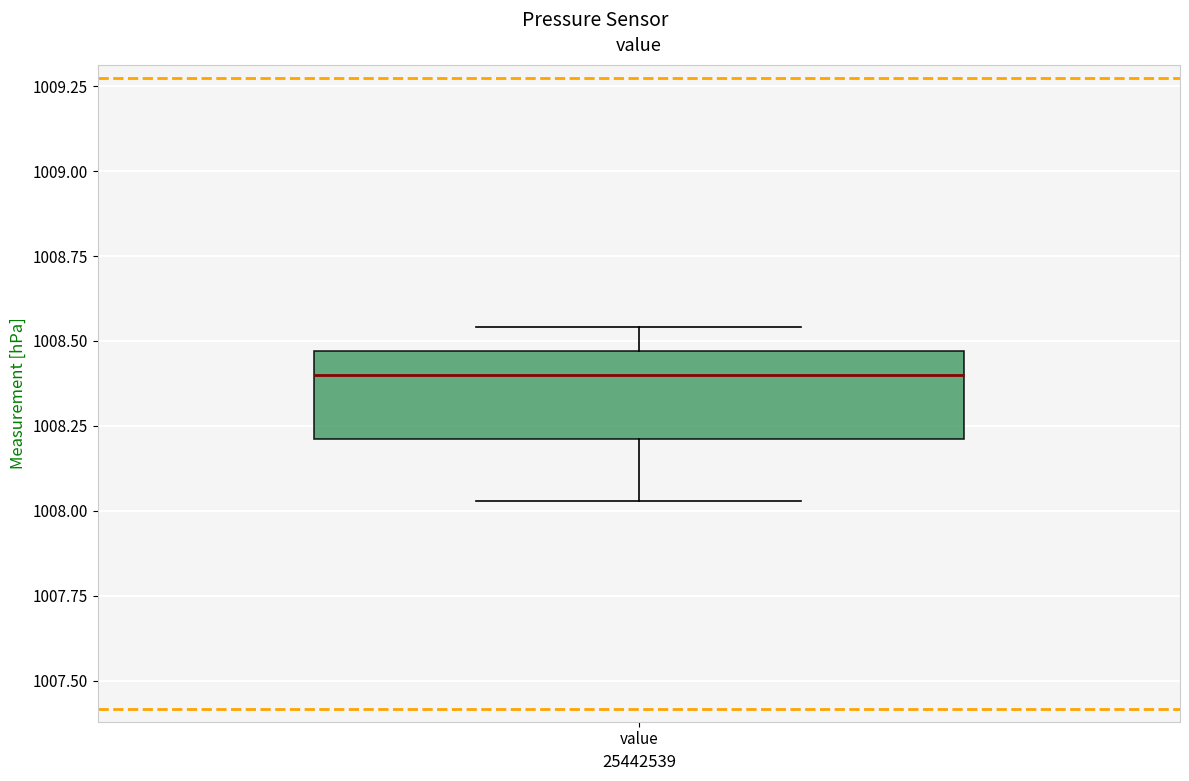

Transcribe this box plot: give where the median line is, the range the box spans, and where the two whiskers end, as read against the y-axis. The values are not printed on the chart, so give them approximately, as read against the axis.

median 1008.40, box 1008.20 to 1008.45, whiskers 1008.05 to 1008.55